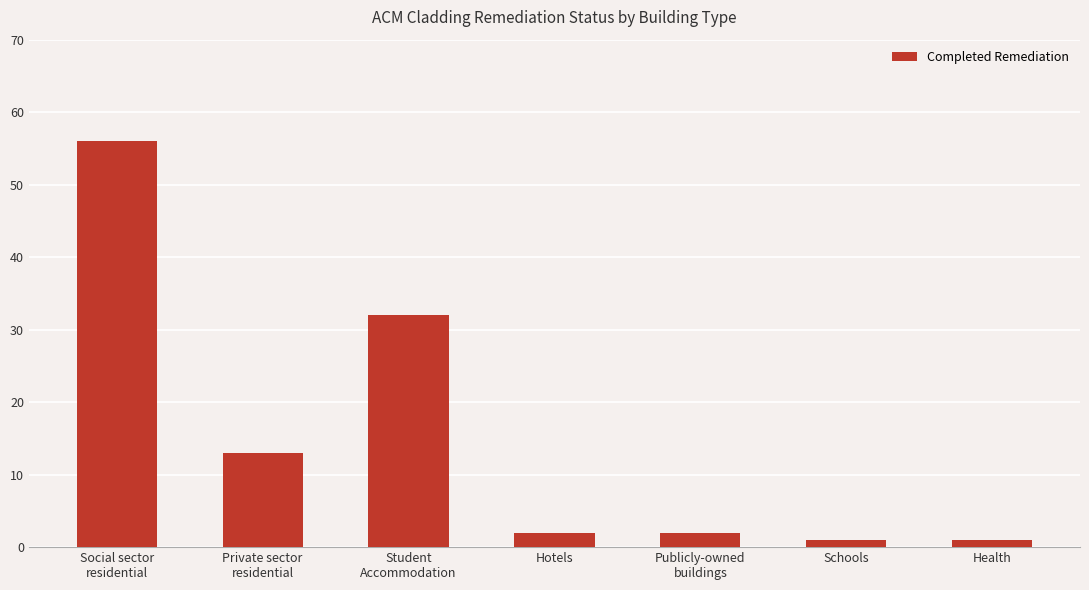

Reading left to right, list all the values displayed in this chart.

56	13	32	2	2	1	1